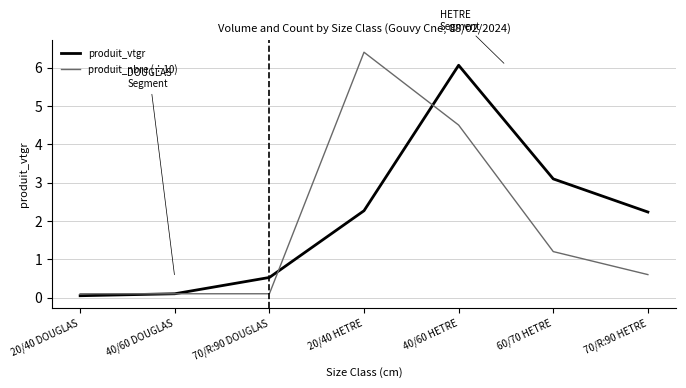

The produit_vtgr series shows 4.9 at 60/70 HETRE. True or false?

False